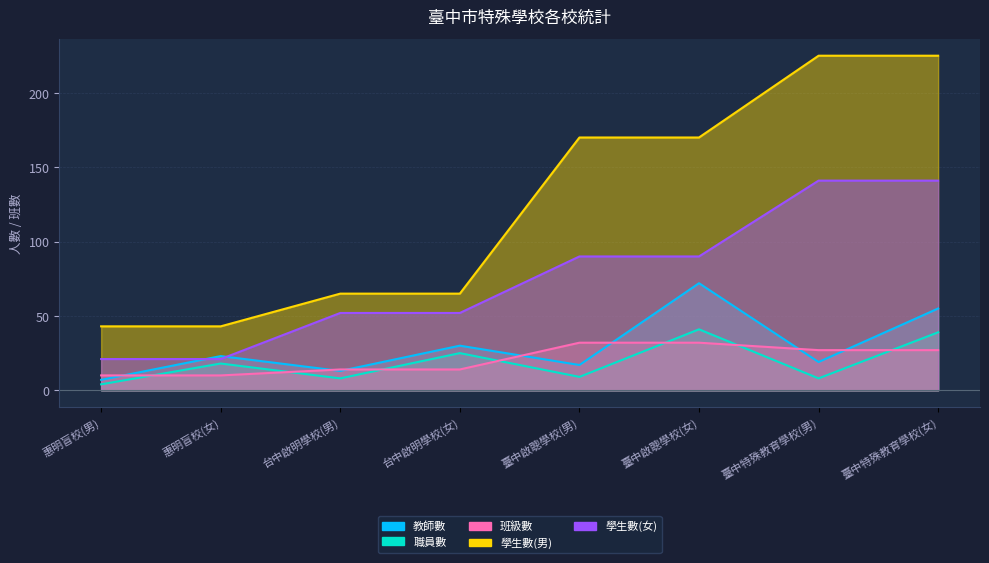

What is the difference between the highest and lowest values at 惠明盲校(女)?

33